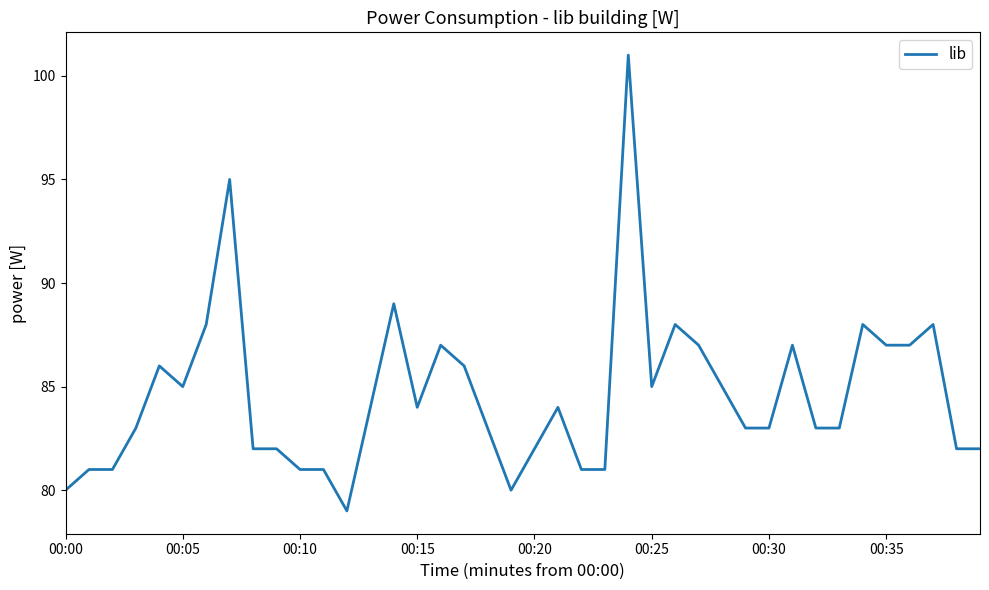

What is the difference between the maximum and minimum values?

22